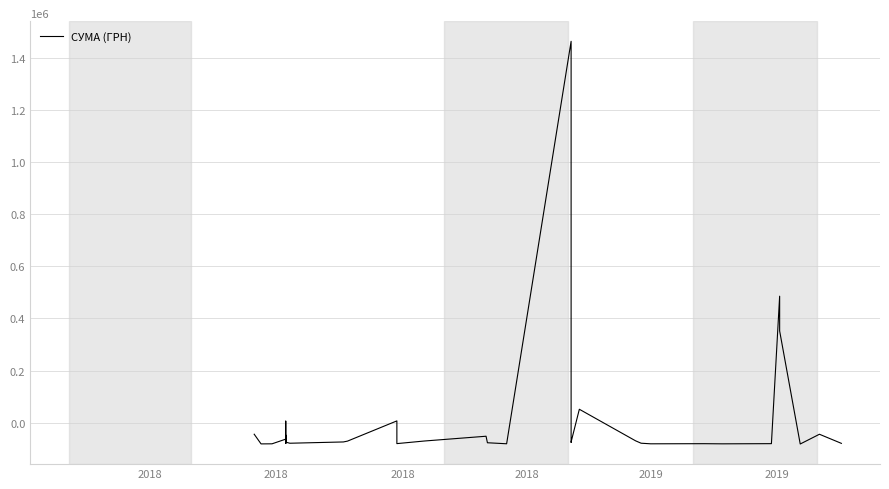

Reading left to right, list all the values displayed in this chart.

-44364.4	-81536.5	-81221.5	-63264.4	-48889.4	-55506.8	5885.6	-45614.4	-75514.9	-63624.6	-63064.4	-78275.4	-49864.4	-79653.4	-47964.4	-74764.4	-78989.4	-74084.4	-70864.4	6791.6	-80435.4	-70464.4	-52096.9	-77144.4	-81044.4	1464225.1	-75501.2	-73985.4	51466.0	-69744.6	-78894.5	-81195.6	-80708.4	-81276.4	-80599.2	485616.3	352071.4	-81941.0	-44497.9	-79464.4